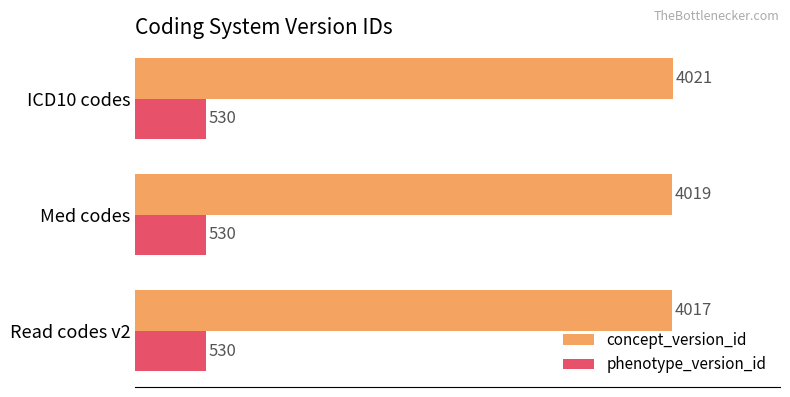

Which label corresponds to the largest value in the chart?

ICD10 codes